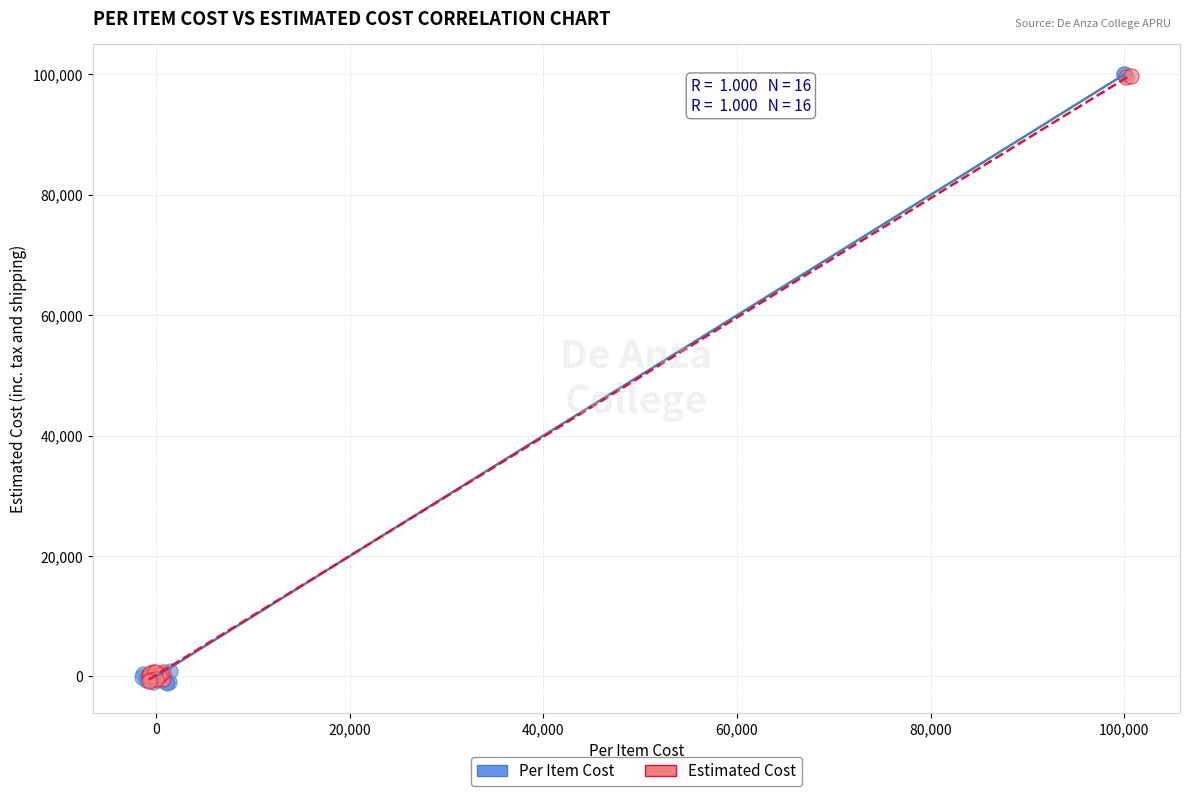

Which series has the widest spread of Y values?

Per Item Cost